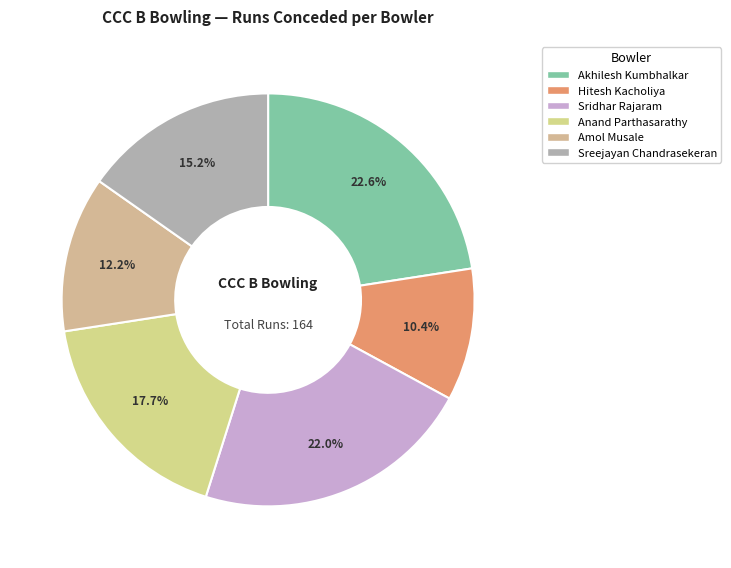

What is the smallest slice in the pie chart?

Hitesh Kacholiya